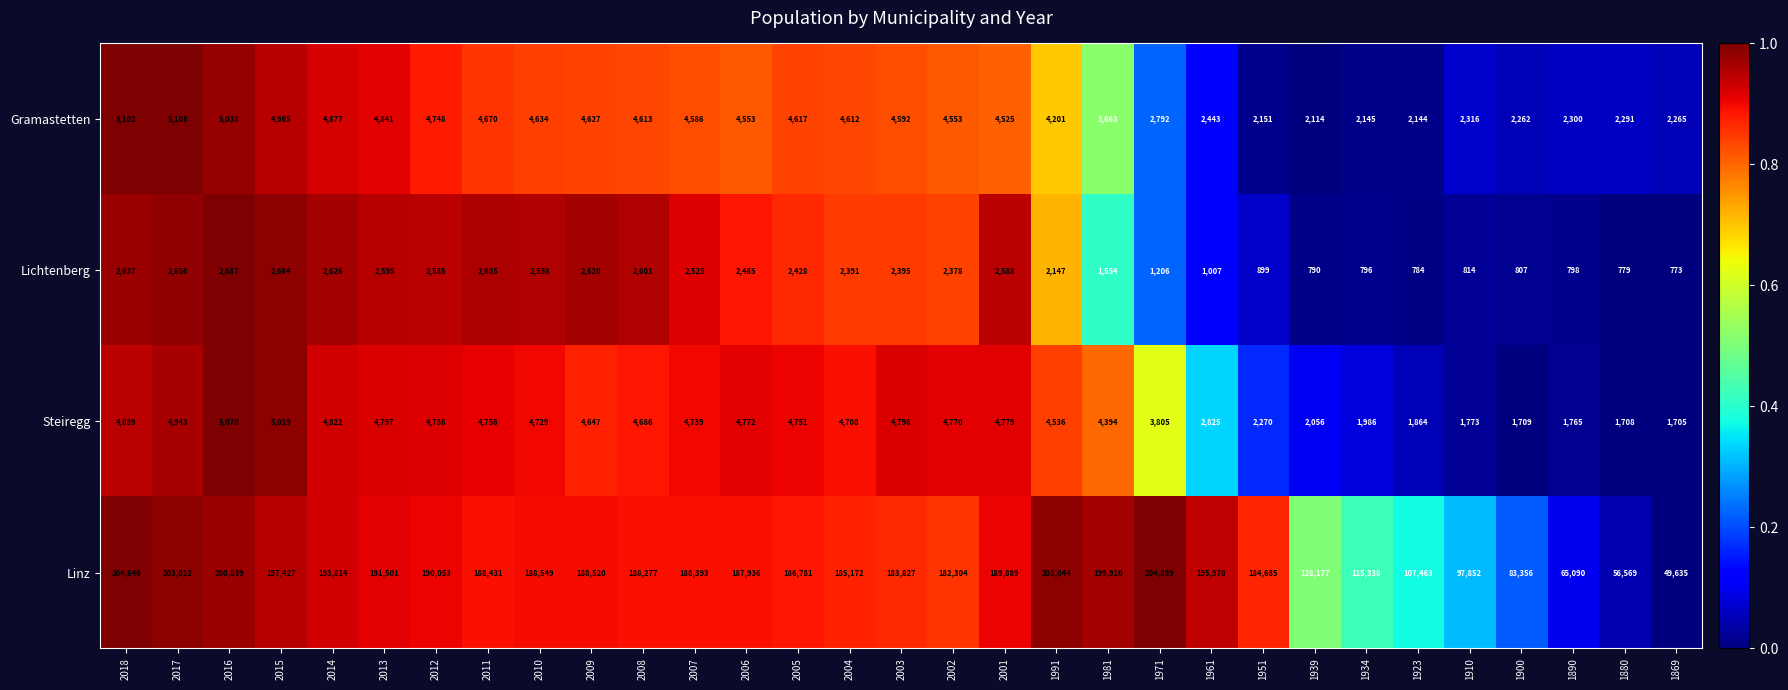

What is the highest value of the Gramastetten series?

5108